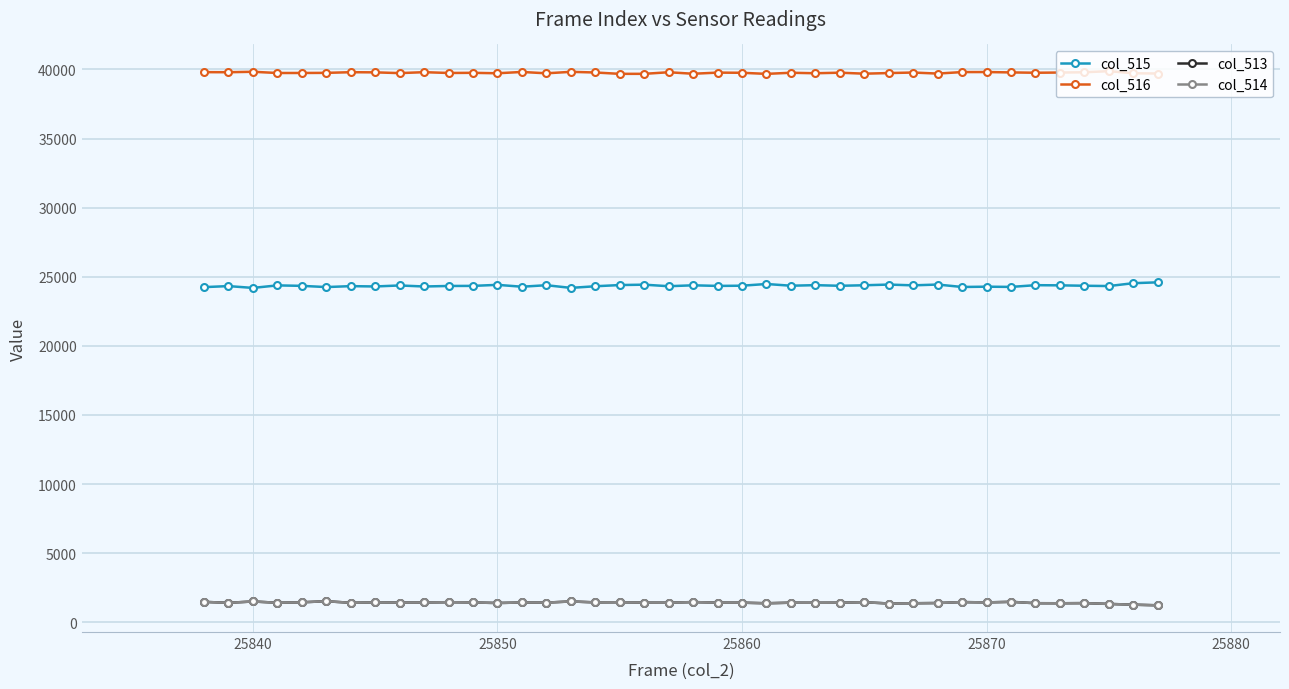

True or false: col_516 and col_515 intersect in this chart.

False